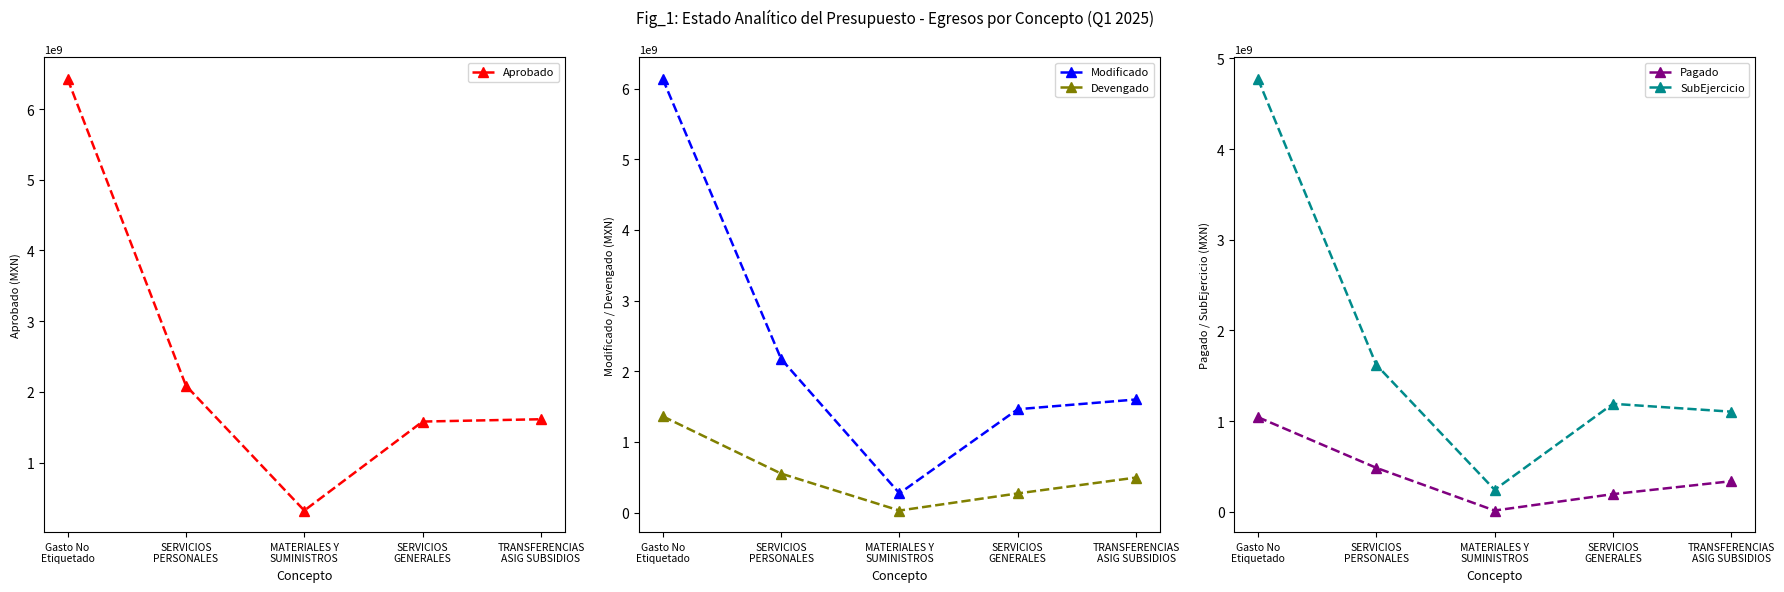

Is it true that Modificado equals 1601548643.1 at TRANSFERENCIAS
ASIG SUBSIDIOS?

True